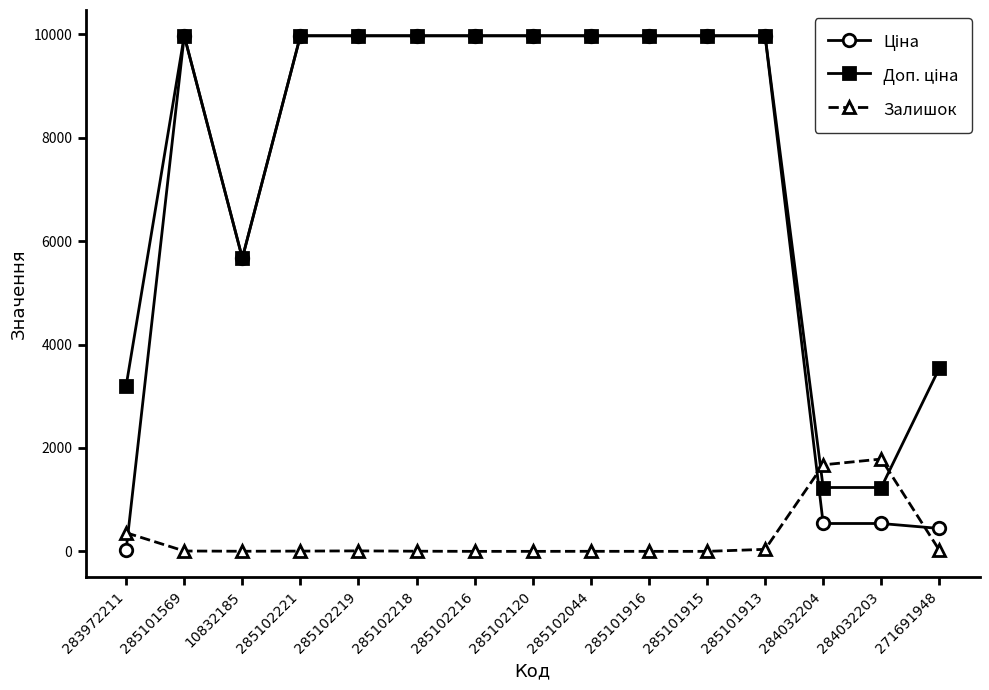

How many lines are shown in the chart?

3